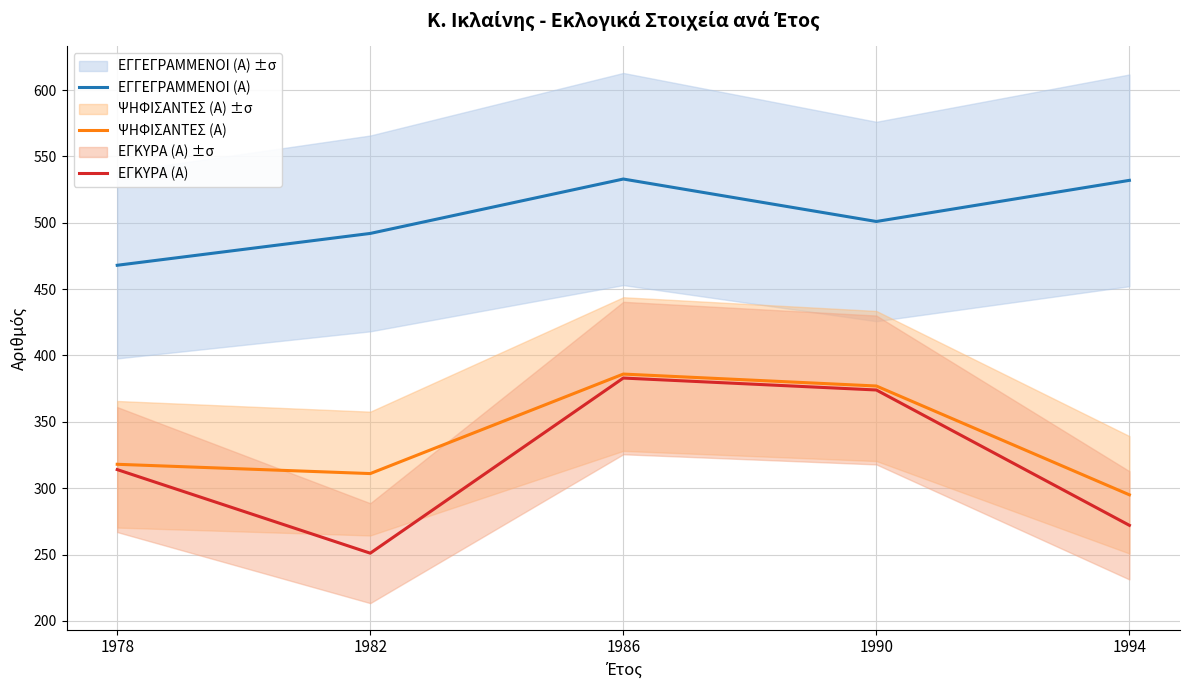

The value of ΨΗΦΙΣΑΝΤΕΣ (Α) at 1986 is 591. True or false?

False